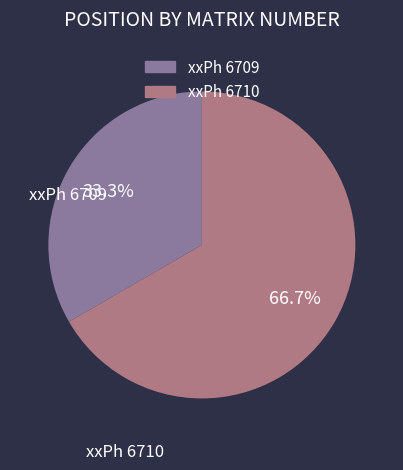

Which has a higher value, xxPh 6710 or xxPh 6709?

xxPh 6710